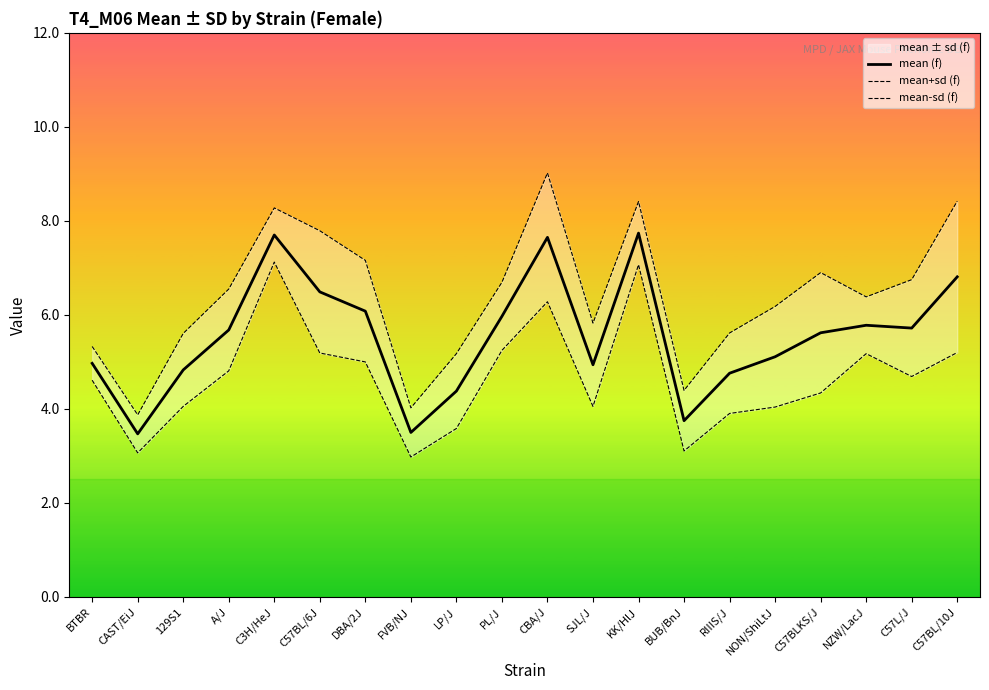

What is the approximate value of mean-sd (f) at C3H/HeJ?

7.1